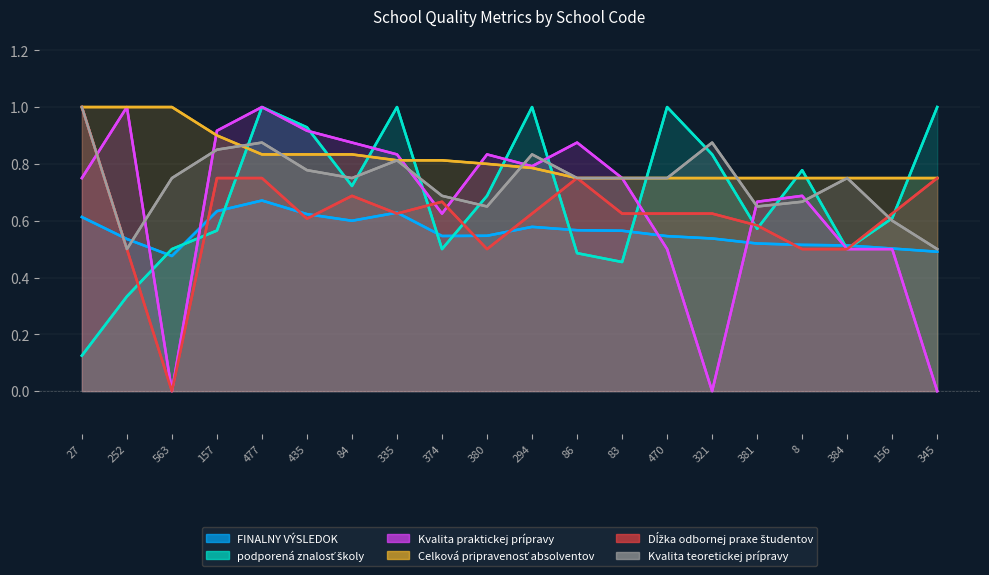

Where is Dĺžka odbornej praxe študentov nearest to the value 0?

563